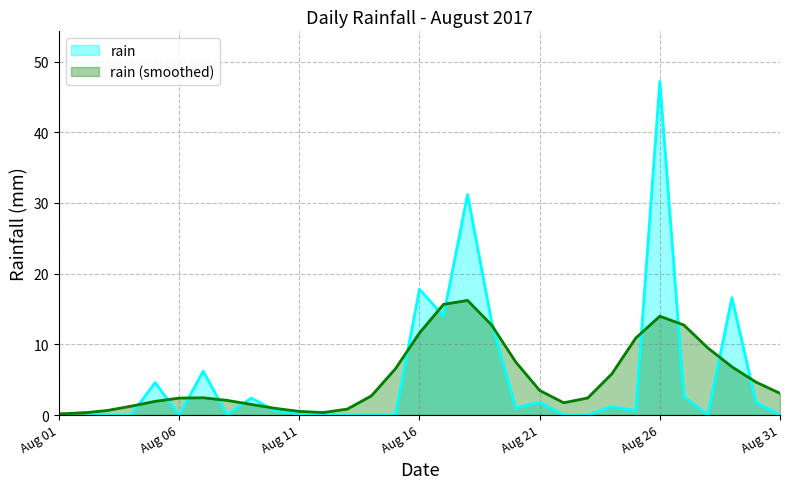

The value at 2017-08-26 is 47.2. True or false?

True